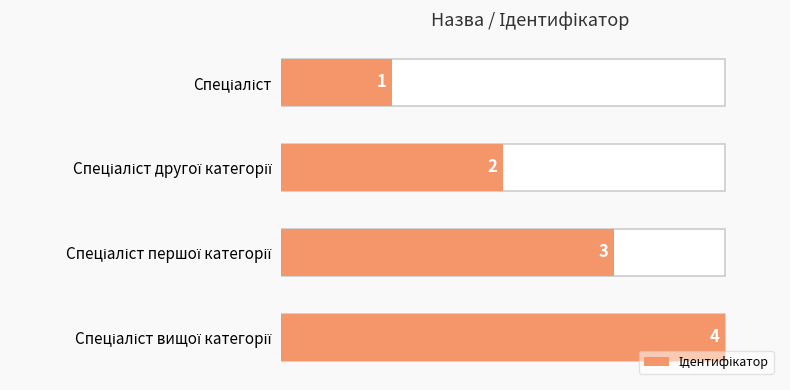

What is the minimum value shown in the chart?

1